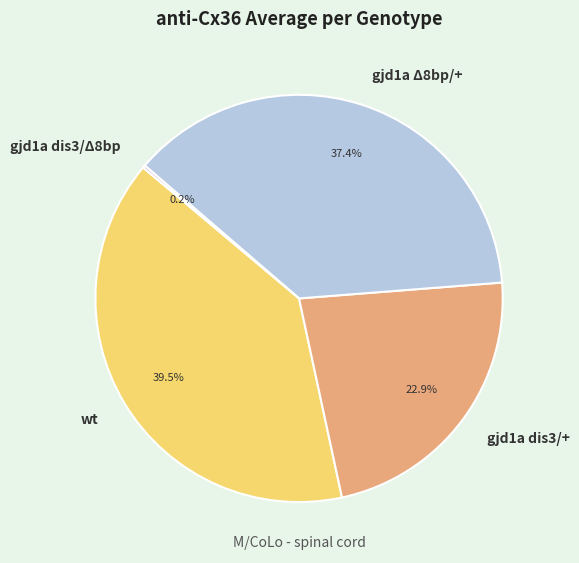

Approximately how many times larger is the value at wt compared to gjd1a Δ8bp/+?

1.1